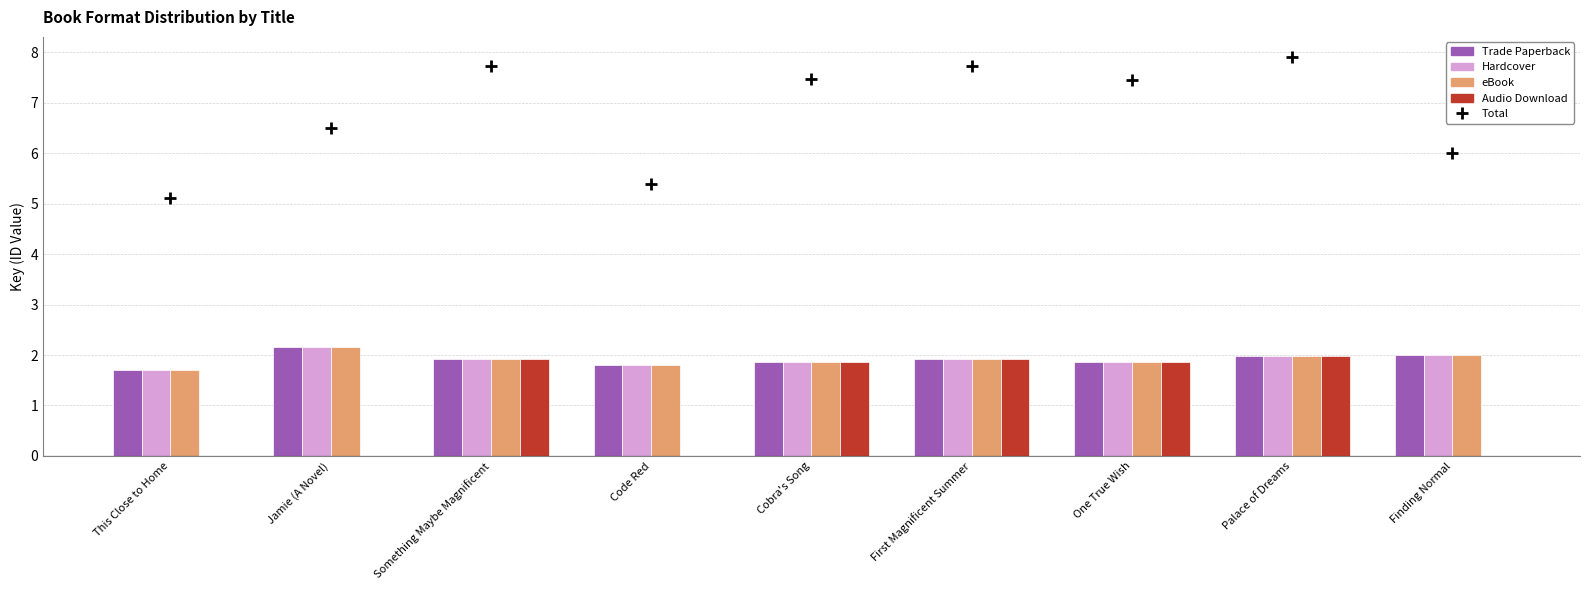

Is it true that Audio Download equals -0.7 at Finding Normal?

False